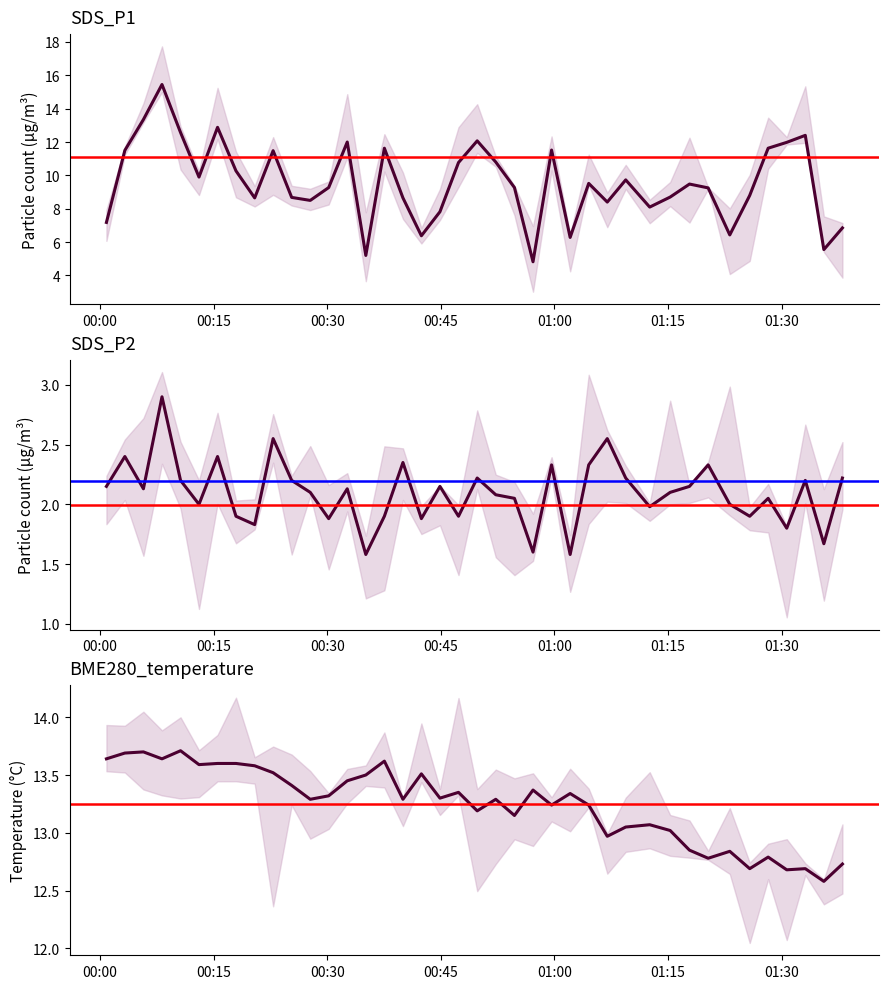

After their last crossing, which series has the higher values: SDS_P1 or BME280_temperature?

BME280_temperature